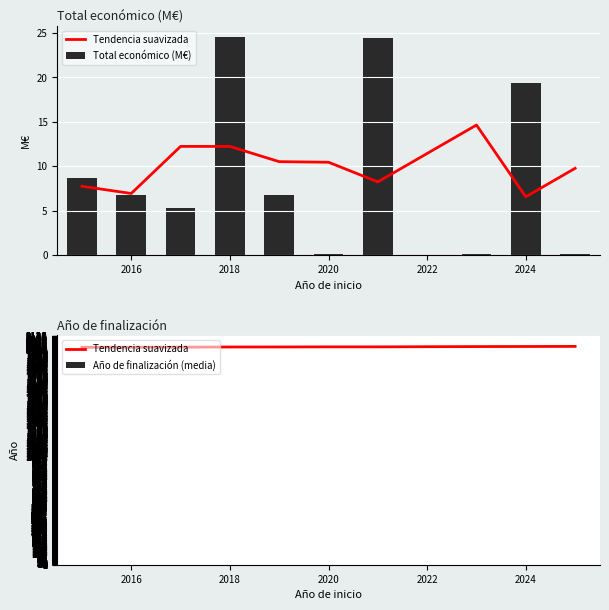

What is the sum of all Año de finalización (media) values?

20223.7